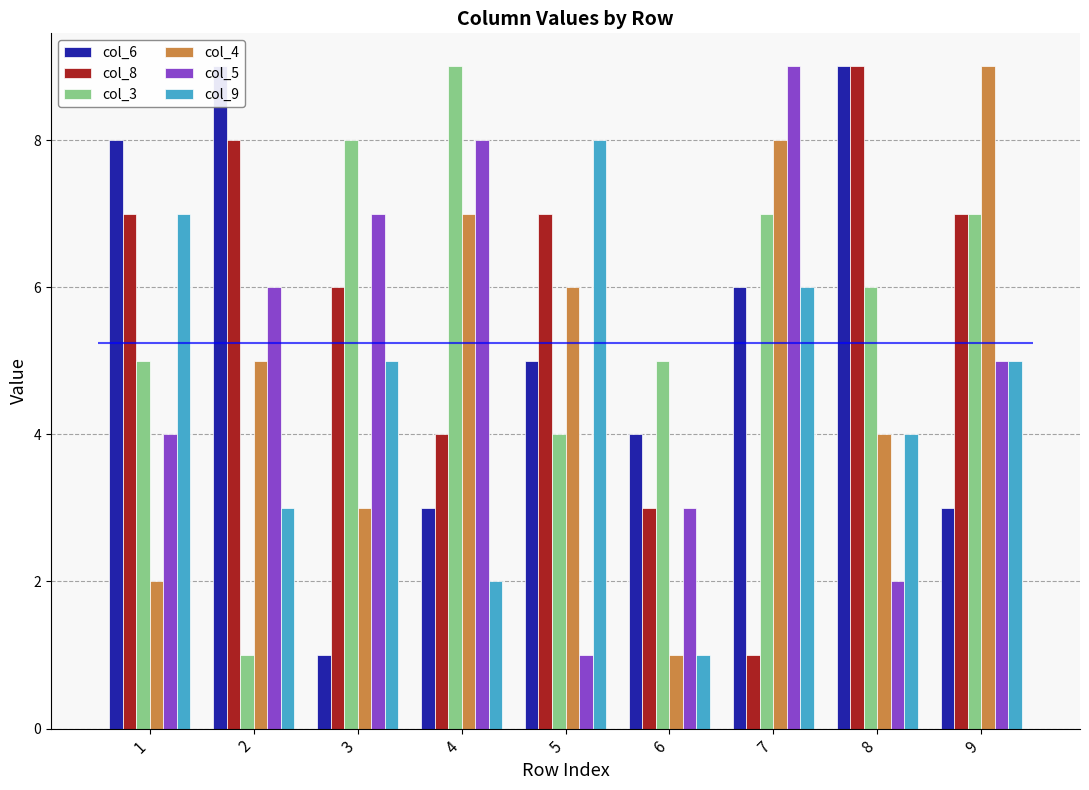

What is the value of the col_6 bar at the 2nd from the left?

9